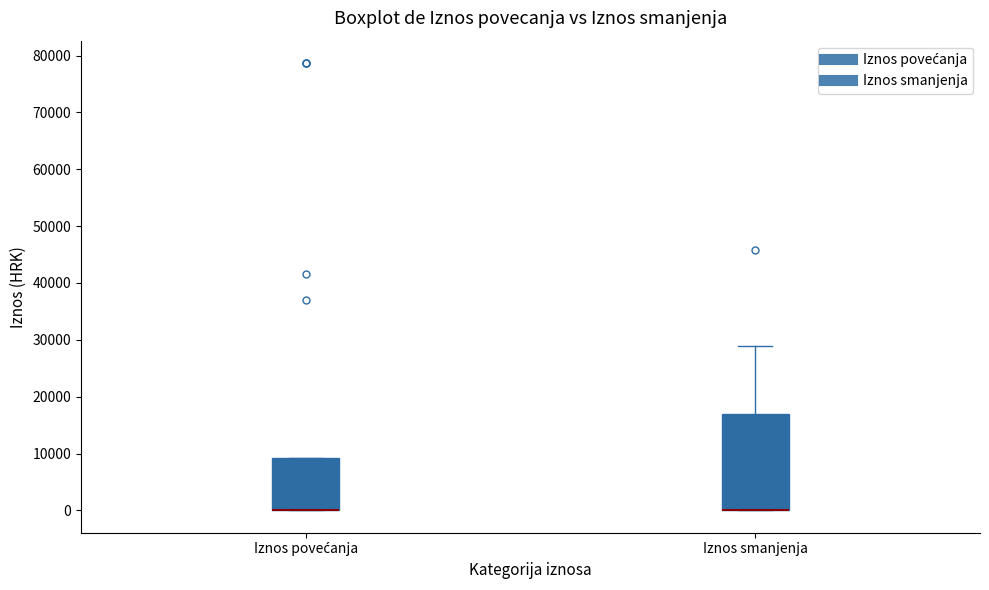

Where is the upper edge of the box for Iznos povećanja on the y-axis? The values are not printed on the chart, so give them approximately, as read against the axis.

9000